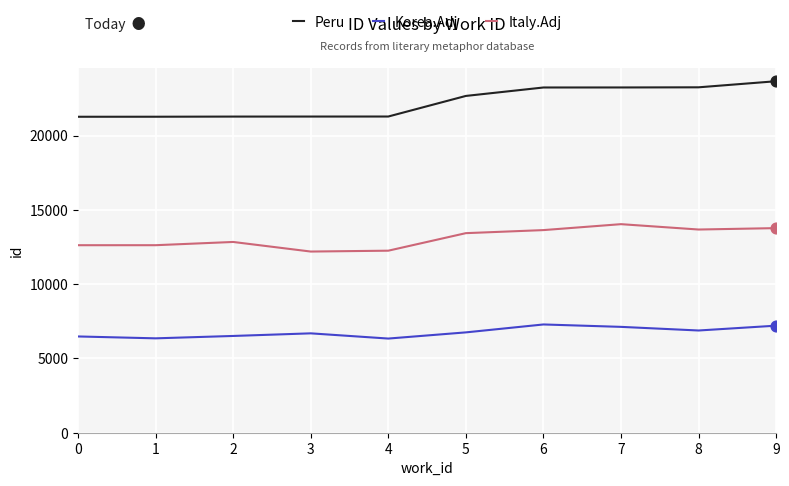

Which series has the largest range (max minus min)?

Peru